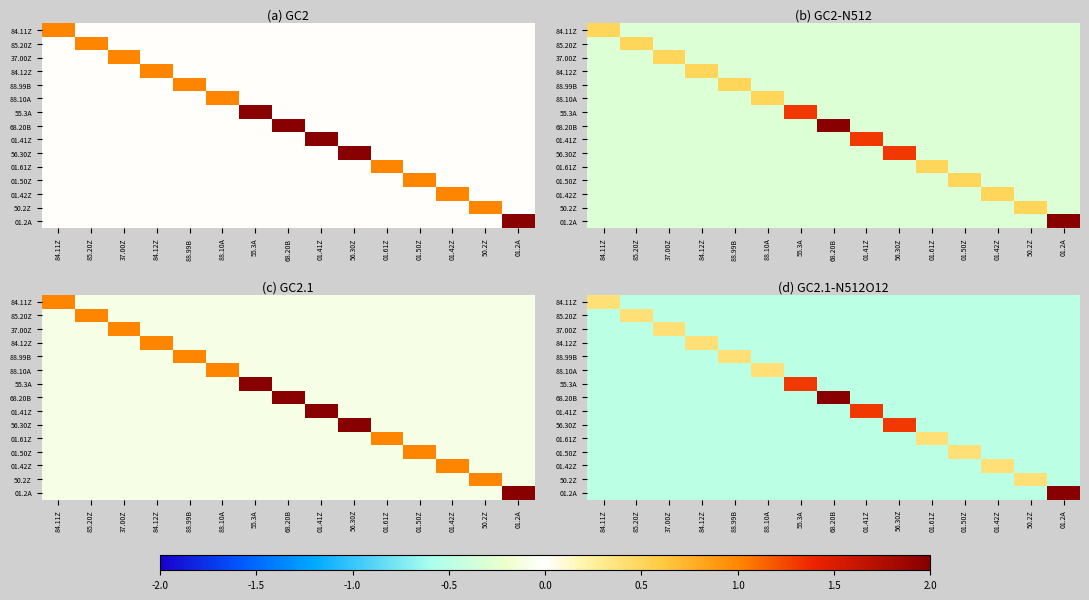

Rank the series by their maximum value, from highest to lowest.

68.20B, 01.2A, 55.3A, 01.41Z, 56.30Z, 84.11Z, 85.20Z, 37.00Z, 84.12Z, 88.99B, 88.10A, 01.61Z, 01.50Z, 01.42Z, 50.2Z